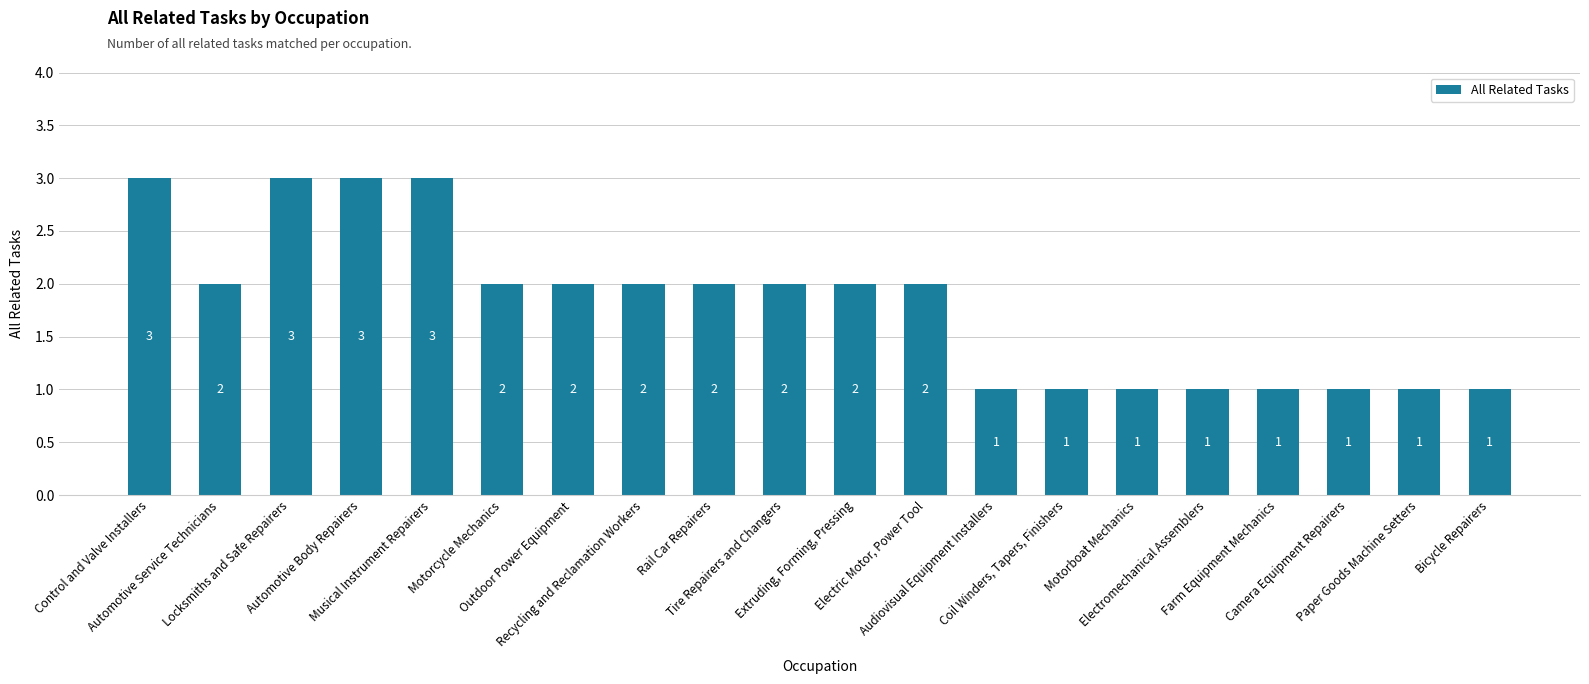

What is the maximum value shown in the chart?

3